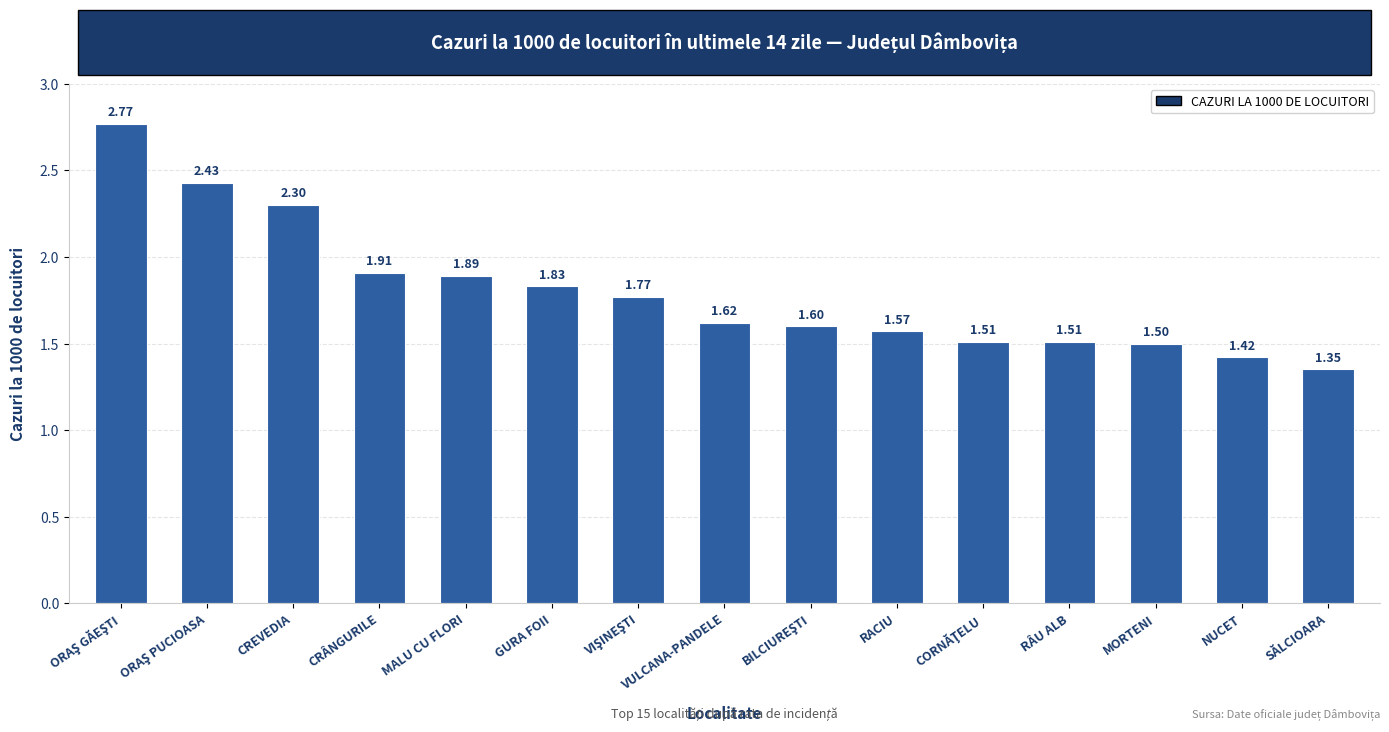

What is the change in value from VULCANA-PANDELE to SĂLCIOARA?

-0.3